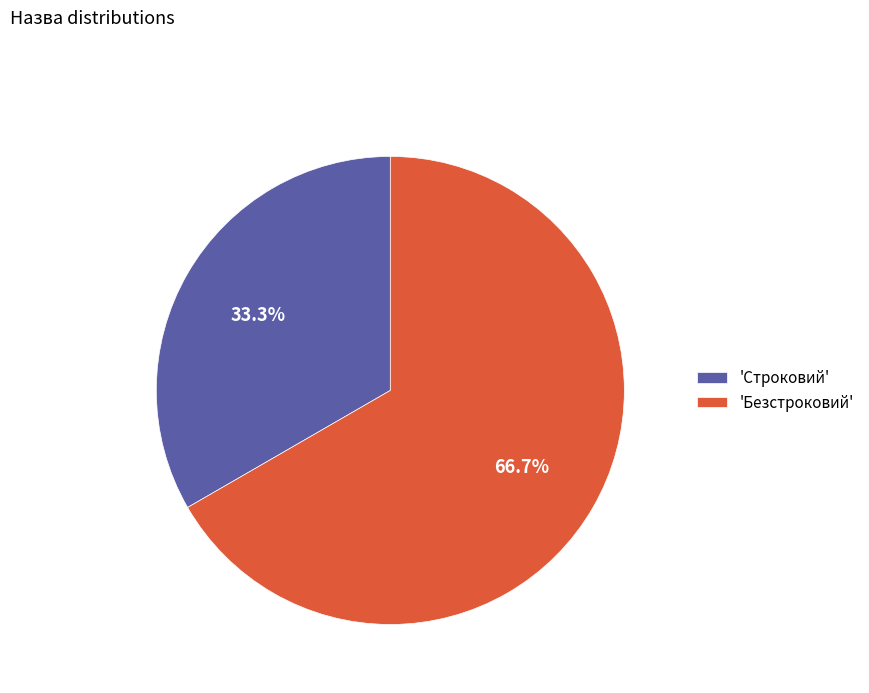

Combined, what portion of the pie is 'Строковий' and 'Безстроковий'?

100.0%